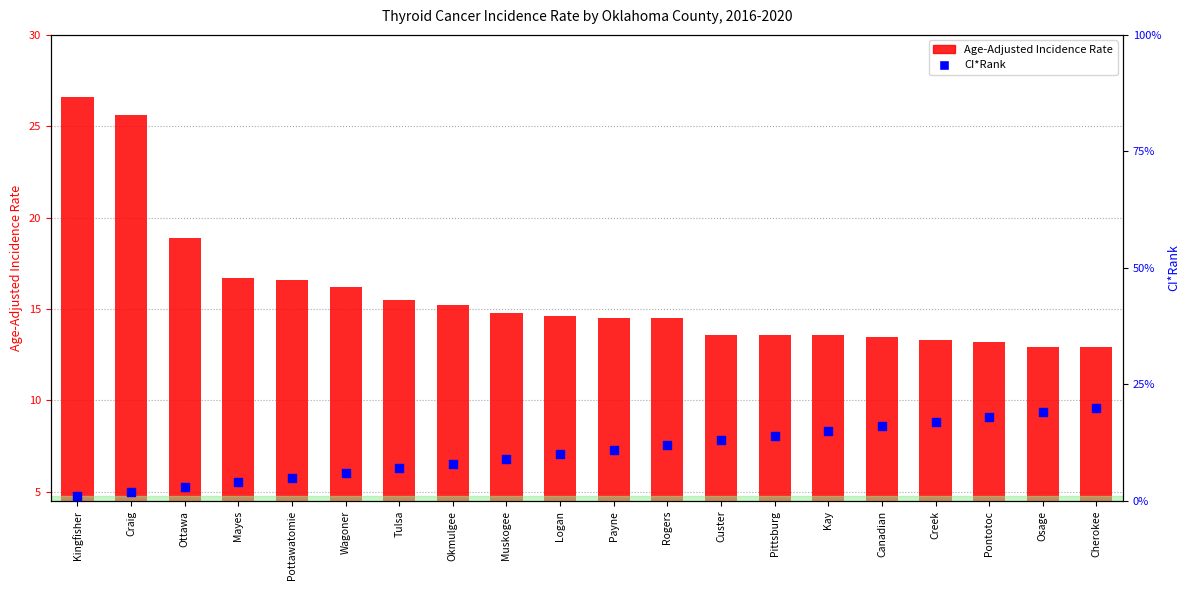

At how many categories does at least one series exceed 14?

18